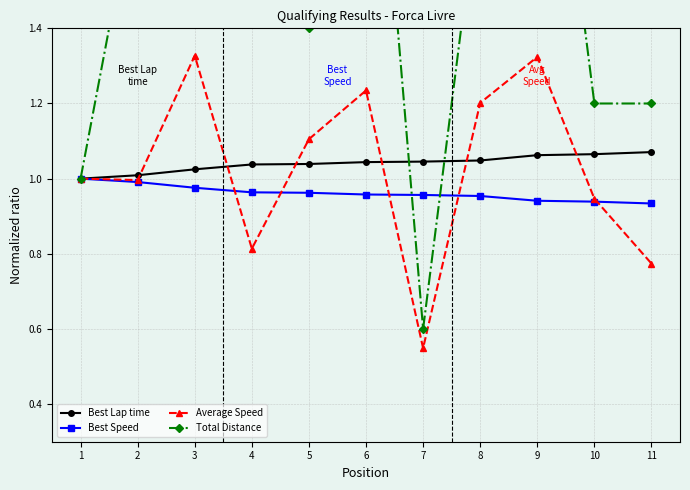

How many data points in Total Distance are above 1?

9